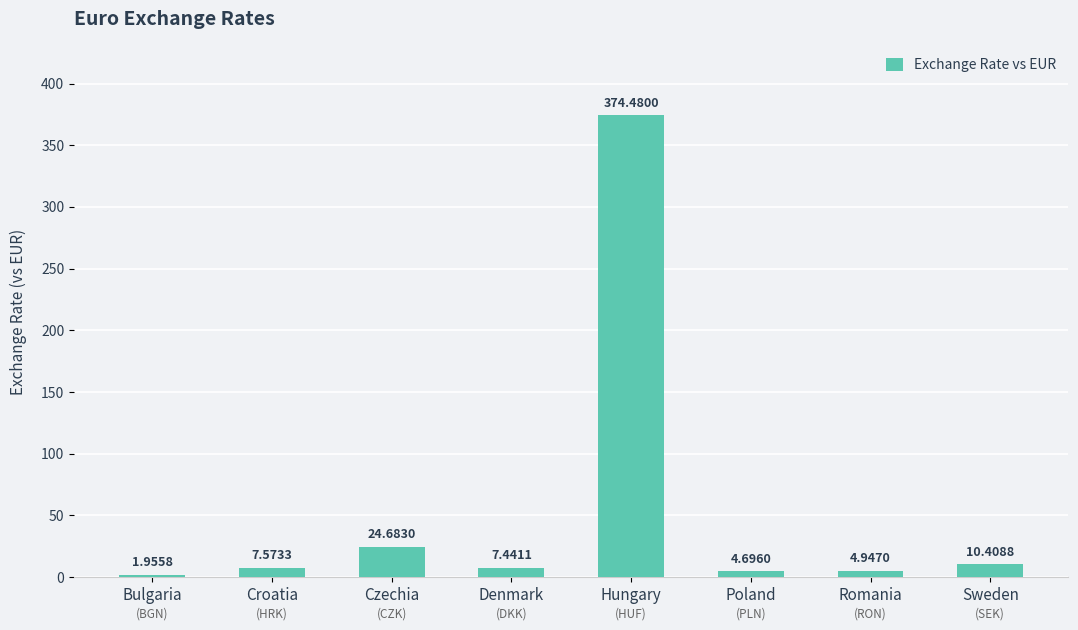

What is the maximum value shown in the chart?

374.5